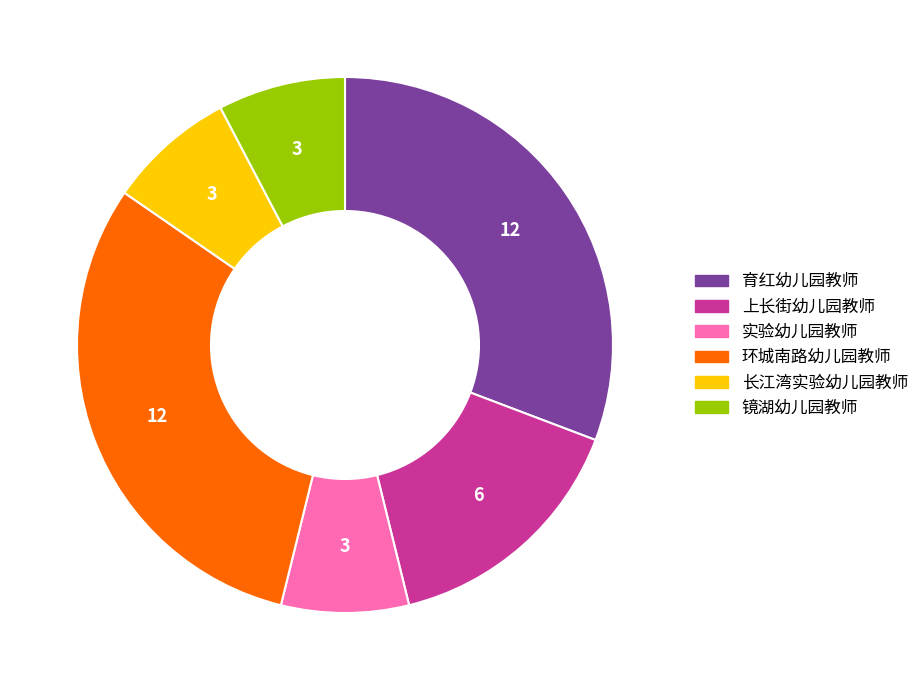

Do 环城南路幼儿园教师 and 实验幼儿园教师 together represent more than half of the pie?

No